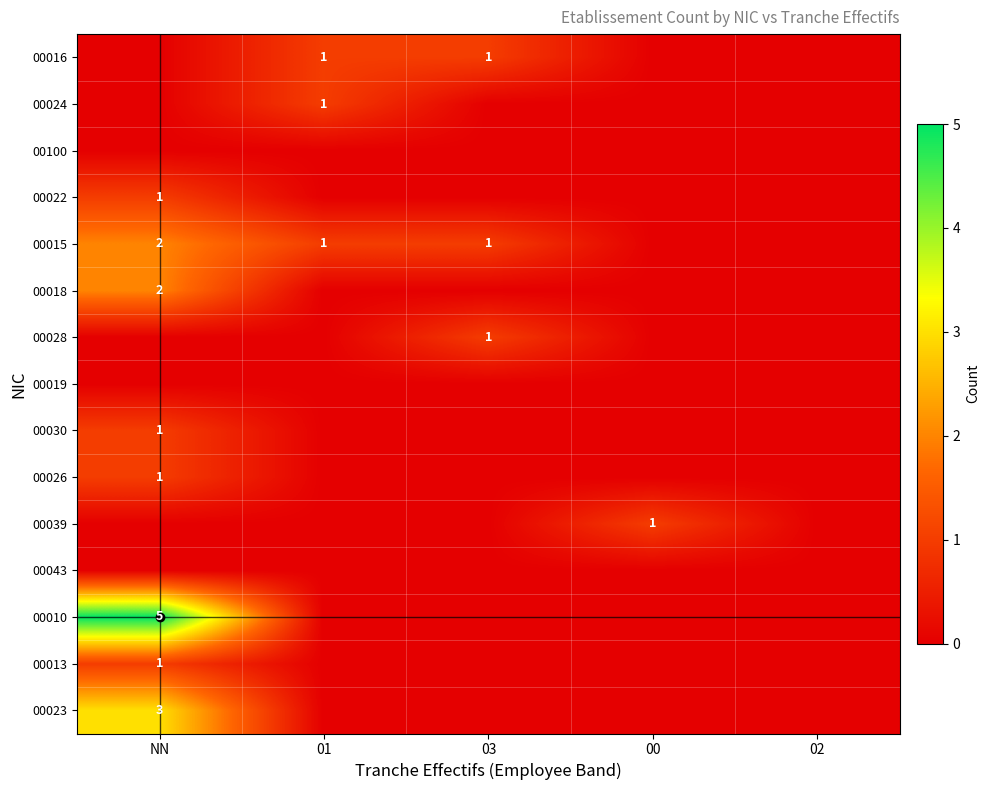

The 00013 series shows 2 at NN. True or false?

False